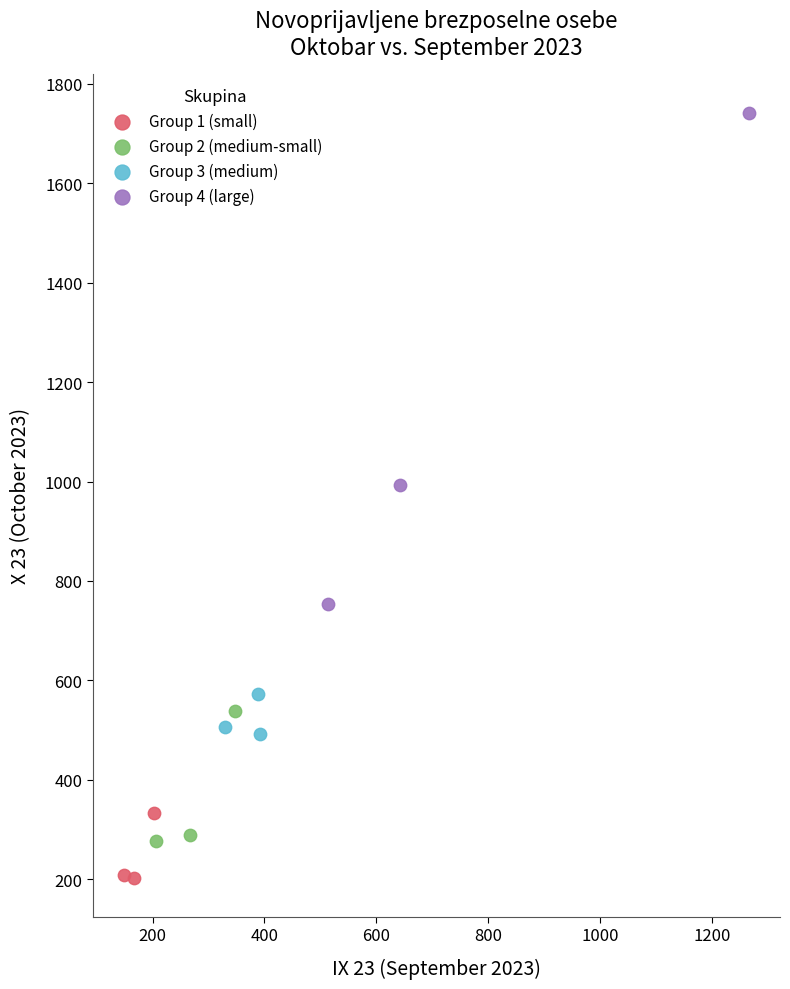

Which series contains the highest Y value?

Group 4 (large)